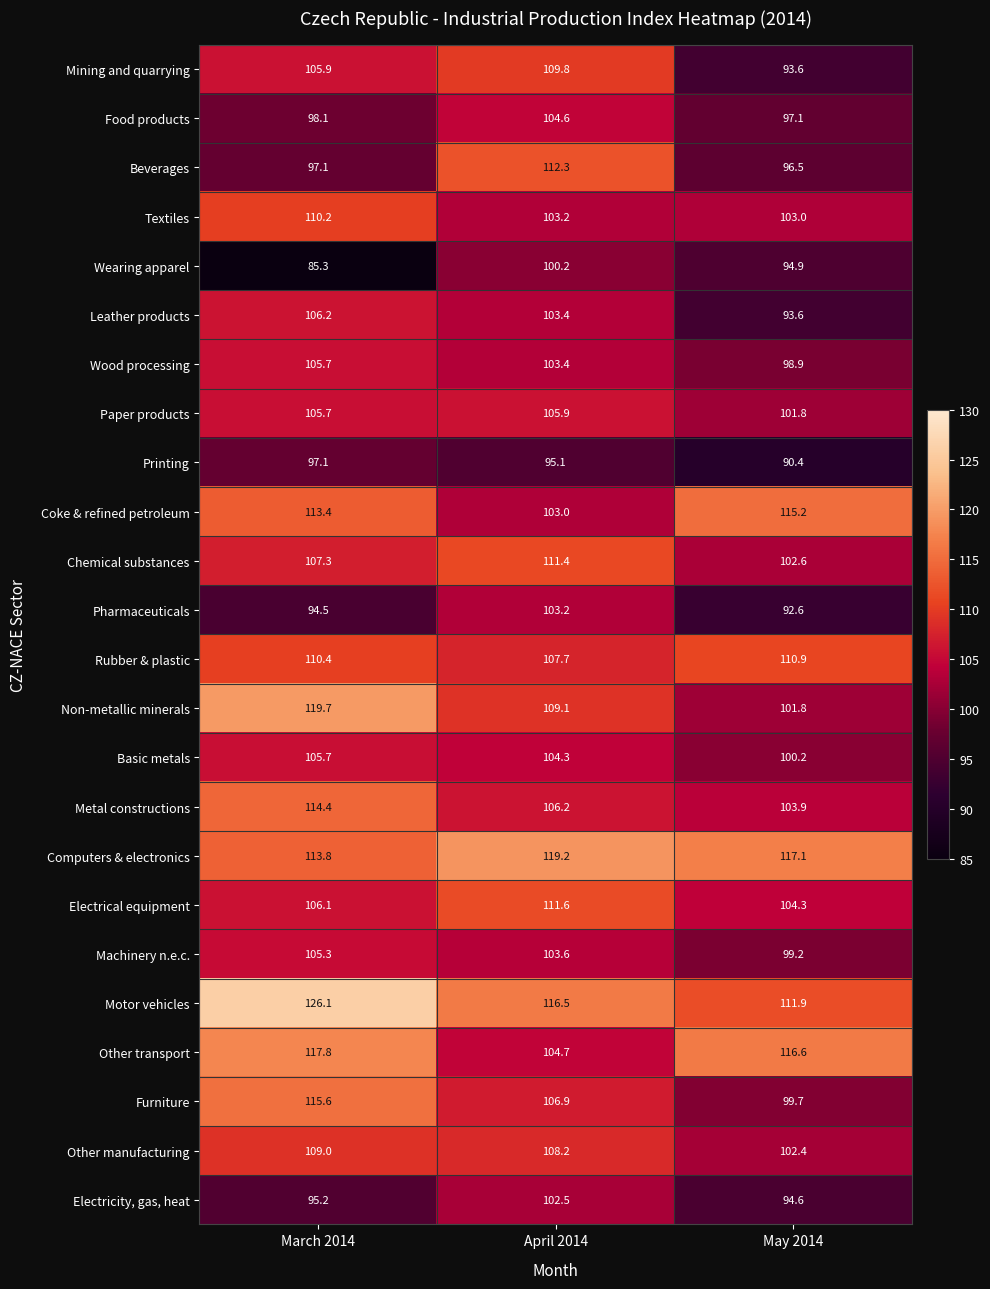

Which label corresponds to the largest value in the chart?

March 2014